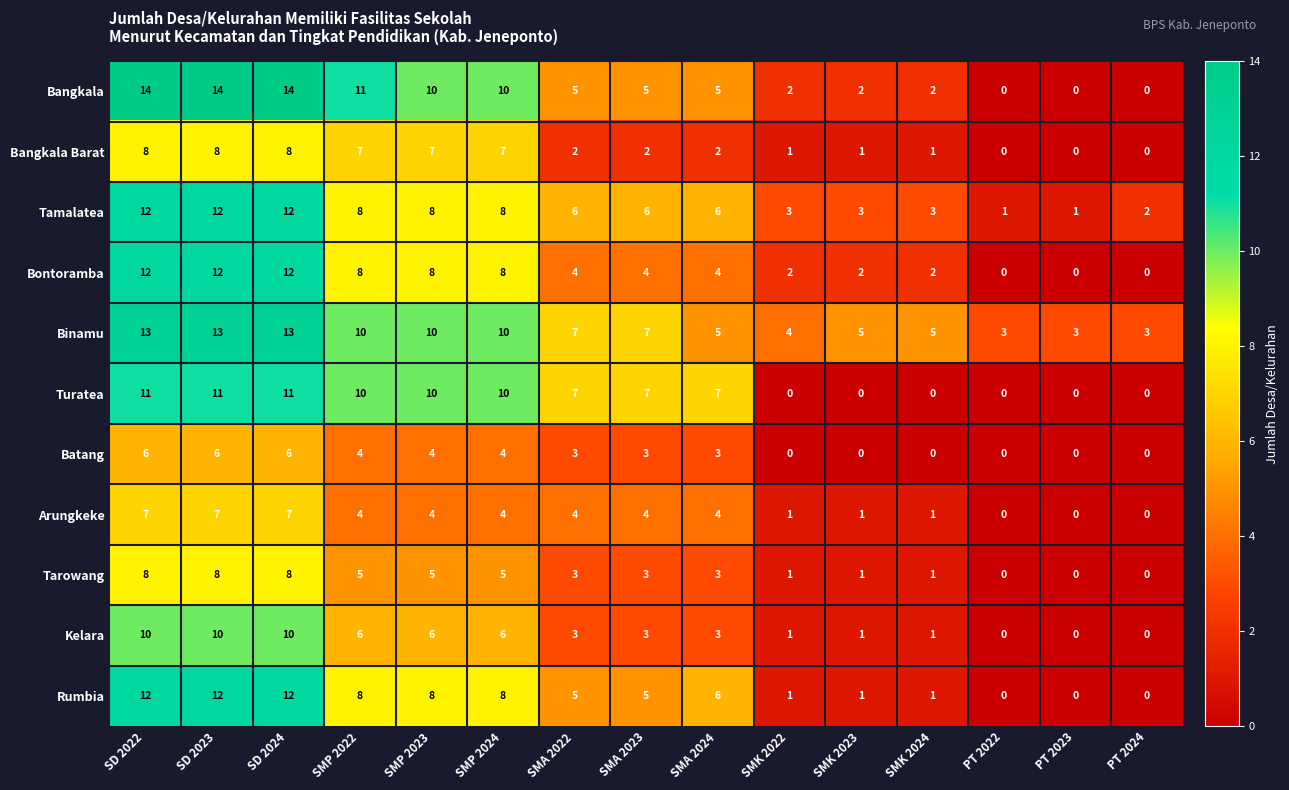

What is the spread (max minus min) of values at SMA 2024?

5